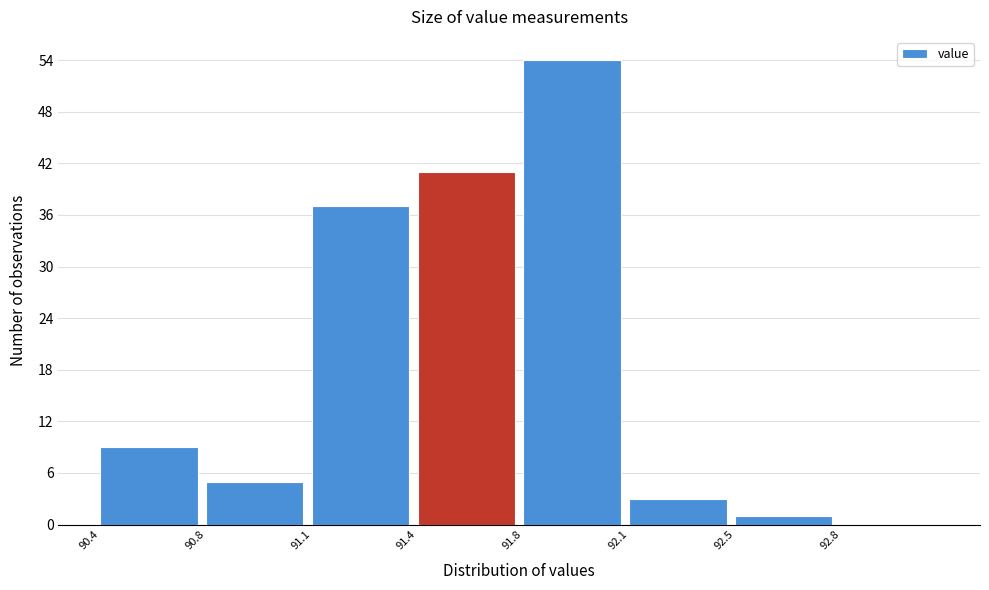

Reading right to left, list all the values displayed in this chart.

92.8=0	92.5=1	92.1=3	91.8=54	91.4=41	91.1=37	90.8=5	90.4=9